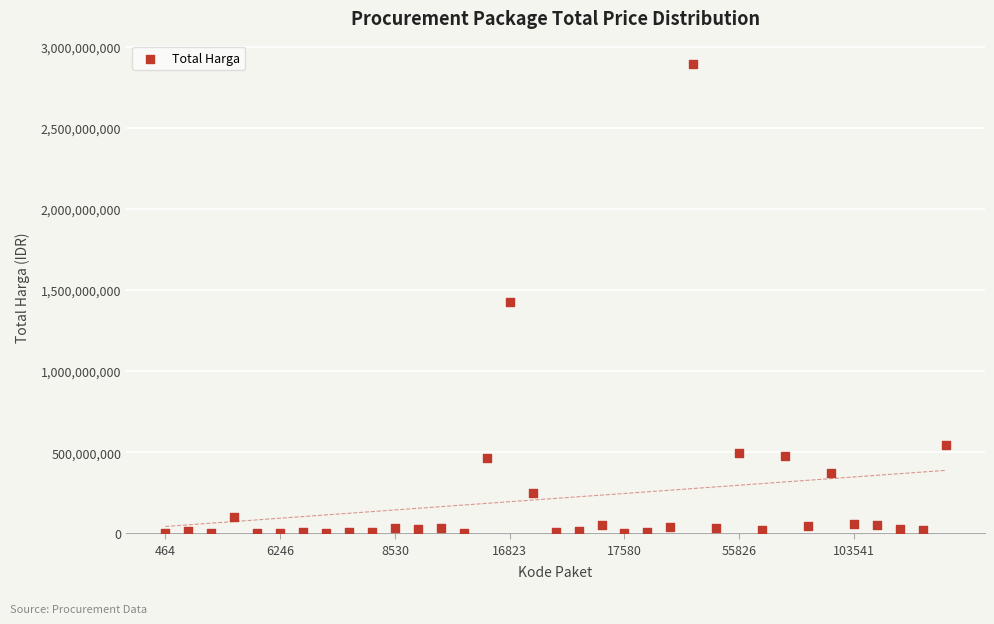

What is the range of Y values (max minus min)?

2892044000